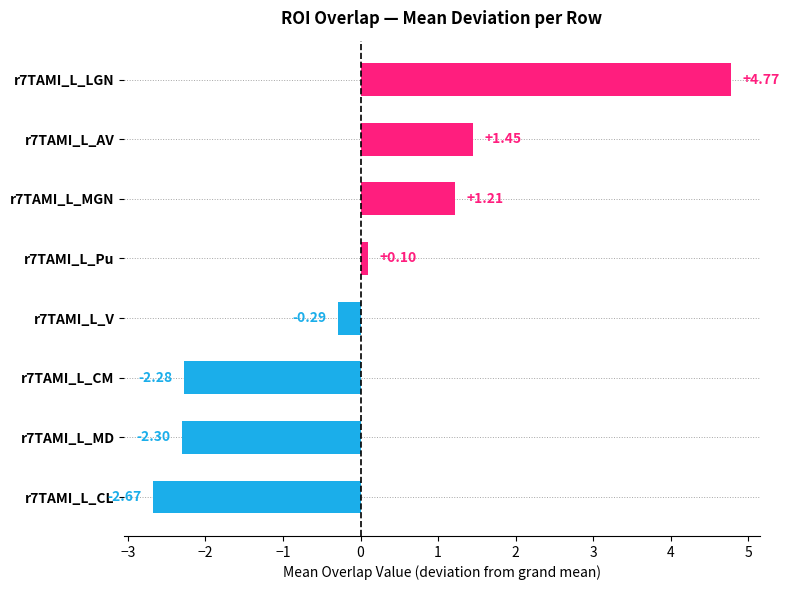

Between r7TAMI_L_Pu and r7TAMI_L_MGN, which is larger?

r7TAMI_L_MGN